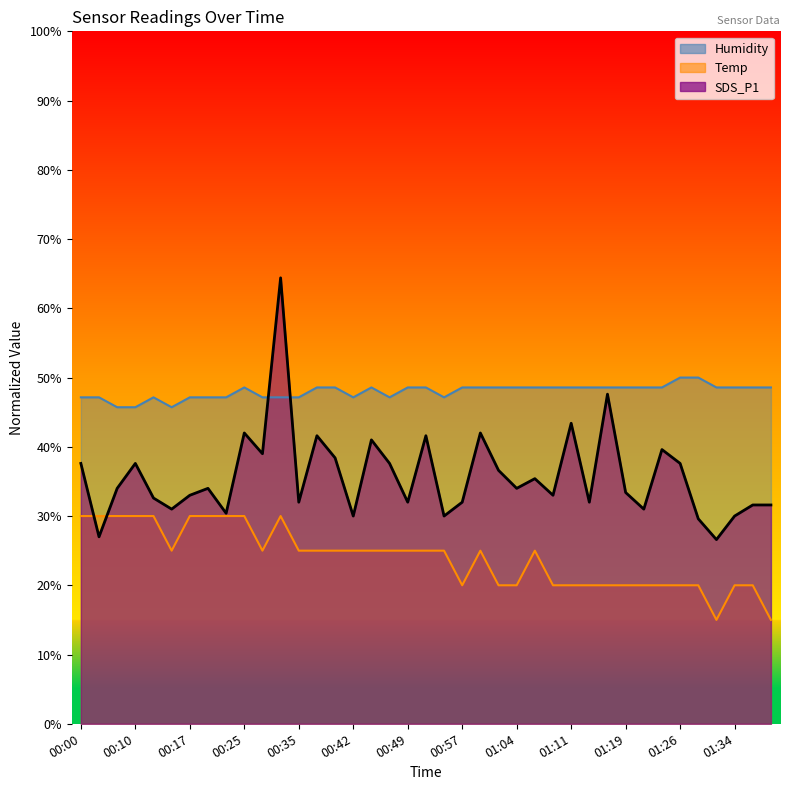

Reading left to right, extract all data points from this chart.

SDS_P1: 37.6	27.0	34.0	37.6	32.6	31.0	33.0	34.0	30.4	42.0	39.0	64.4	32.0	41.6	38.4	30.0	41.0	37.6	32.0	41.6	30.0	32.0	42.0	36.6	34.0	35.4	33.0	43.4	32.0	47.6	33.4	31.0	39.6	37.6	29.6	26.6	30.0	31.6	31.6
Temp: 30.0	30.0	30.0	30.0	30.0	25.0	30.0	30.0	30.0	30.0	25.0	30.0	25.0	25.0	25.0	25.0	25.0	25.0	25.0	25.0	25.0	20.0	25.0	20.0	20.0	25.0	20.0	20.0	20.0	20.0	20.0	20.0	20.0	20.0	20.0	15.0	20.0	20.0	15.0
Humidity: 47.1	47.1	45.7	45.7	47.1	45.7	47.1	47.1	47.1	48.6	47.1	47.1	47.1	48.6	48.6	47.1	48.6	47.1	48.6	48.6	47.1	48.6	48.6	48.6	48.6	48.6	48.6	48.6	48.6	48.6	48.6	48.6	48.6	50.0	50.0	48.6	48.6	48.6	48.6